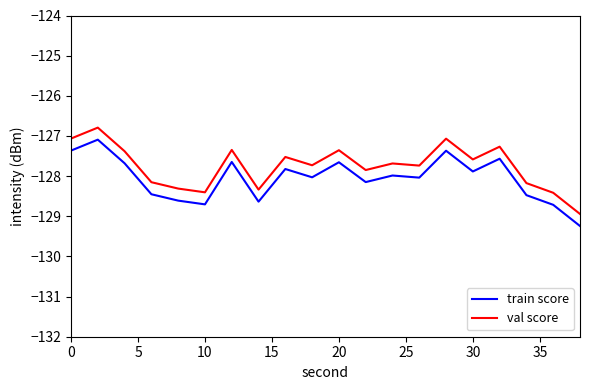

At how many categories does at least one series exceed -128?

13